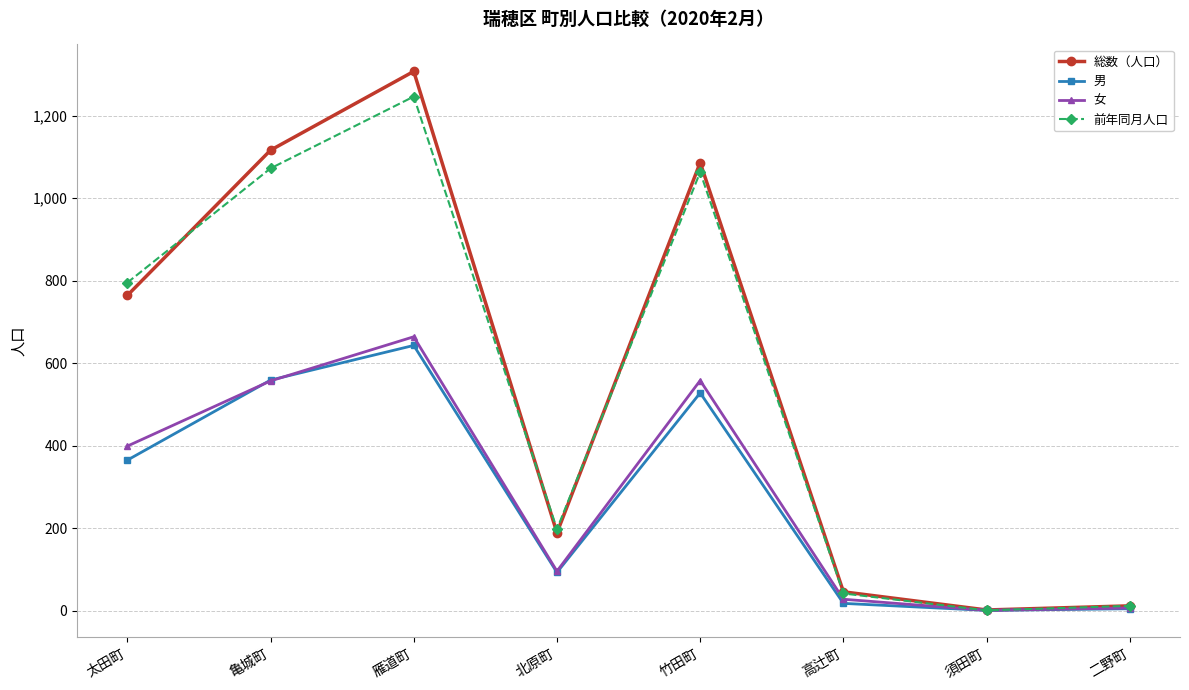

How many lines are shown in the chart?

4